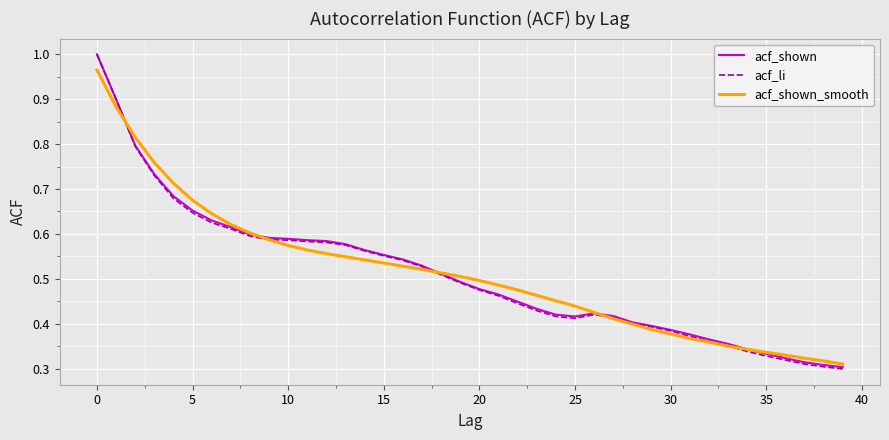

Which series has the widest spread of values?

acf_li